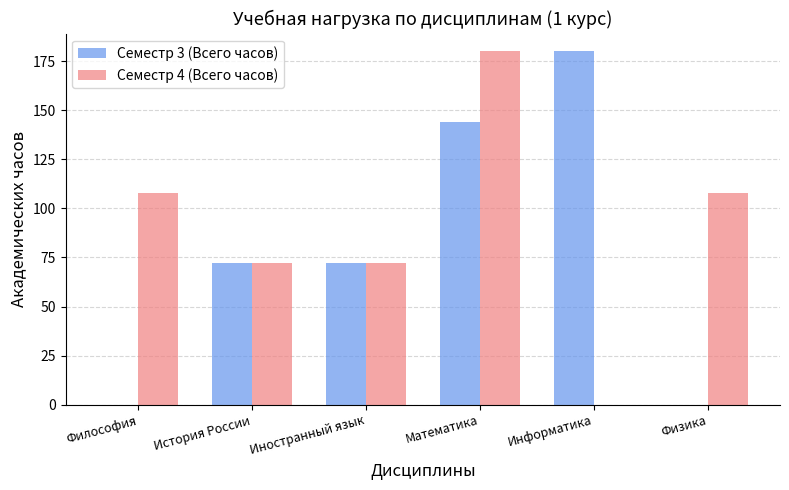

At which category is the sum across all series the highest?

Математика